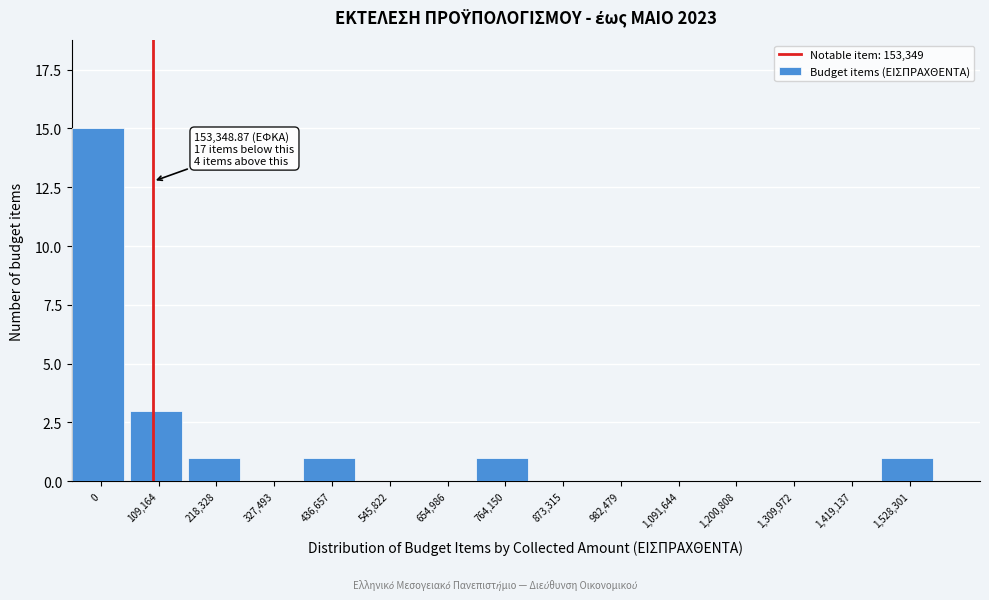

Reading left to right, list all the values displayed in this chart.

0=15	109,164=3	218,328=1	327,493=0	436,657=1	545,822=0	654,986=0	764,150=1	873,315=0	982,479=0	1,091,644=0	1,200,808=0	1,309,972=0	1,419,137=0	1,528,301=1